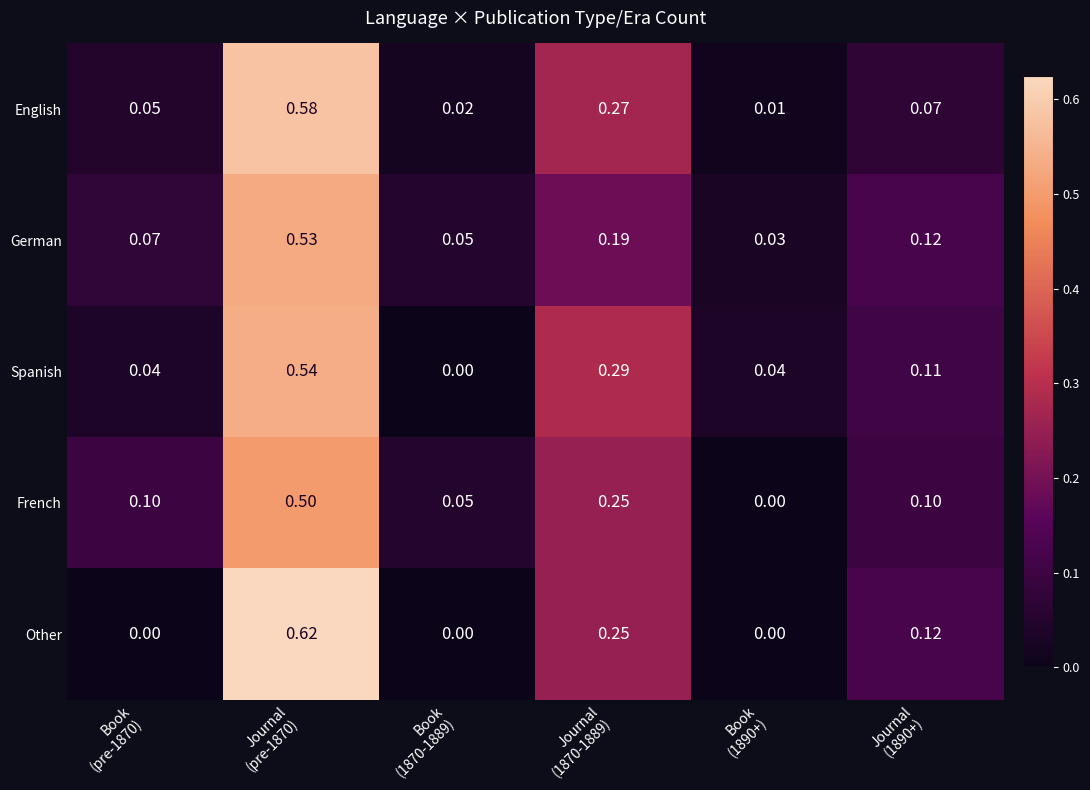

Which series has the largest total across all categories?

Spanish